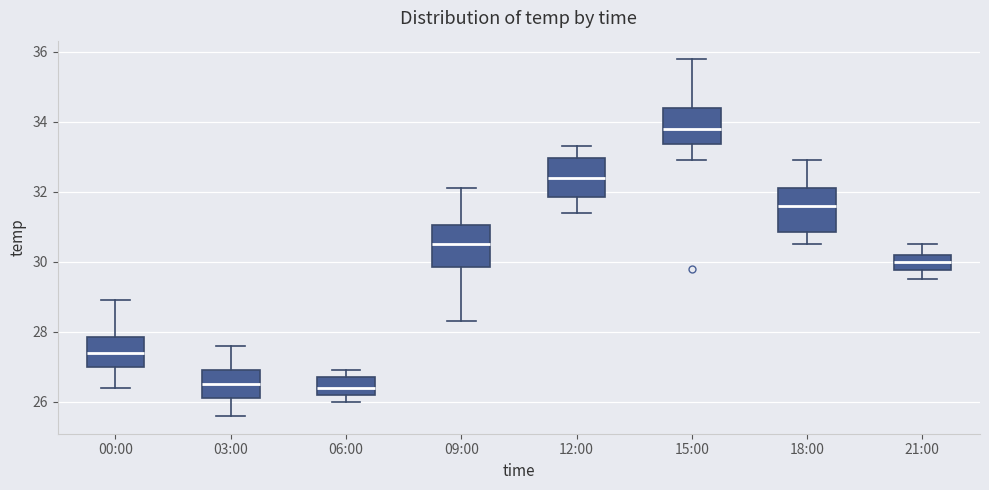

Where is the upper edge of the box for 06:00 on the y-axis? The values are not printed on the chart, so give them approximately, as read against the axis.

26.8